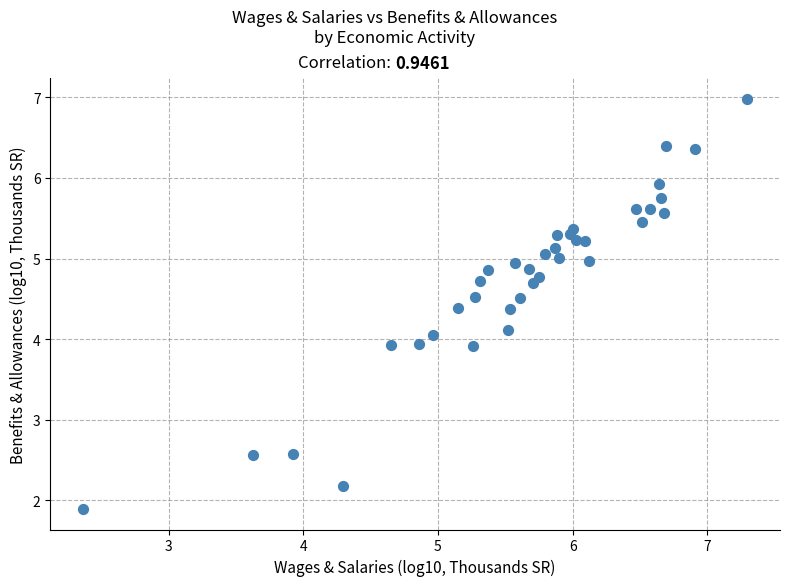

What is the range of Y values (max minus min)?

5.1